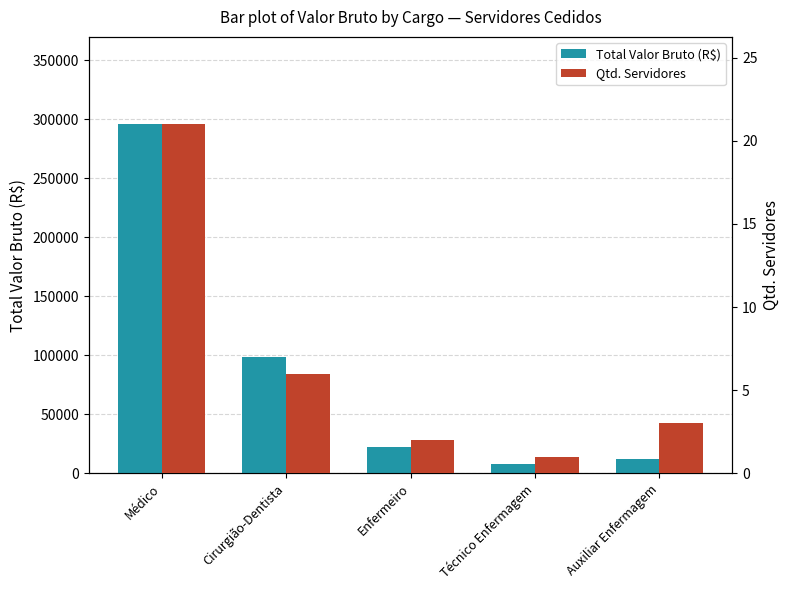

Is it true that Total Valor Bruto (R$) equals 22387.2 at Enfermeiro?

True